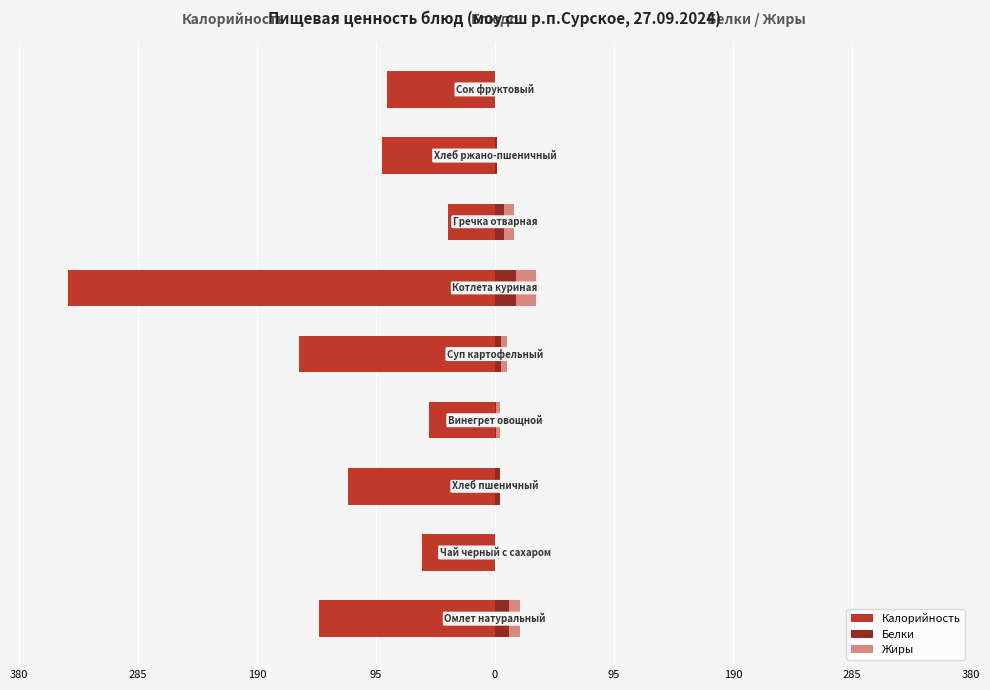

Reading right to left, list all the values displayed in this chart.

Калорийность: -86.4	-90.5	-37.3	-341.0	-156.3	-52.7	-117.5	-58.0	-140.3
Белки: 0.1	1.3	7.6	16.6	5.1	0.9	3.8	0.2	11.4
Жиры: 0.1	0.2	7.3	16.0	4.2	3.1	0.4	0.1	8.3